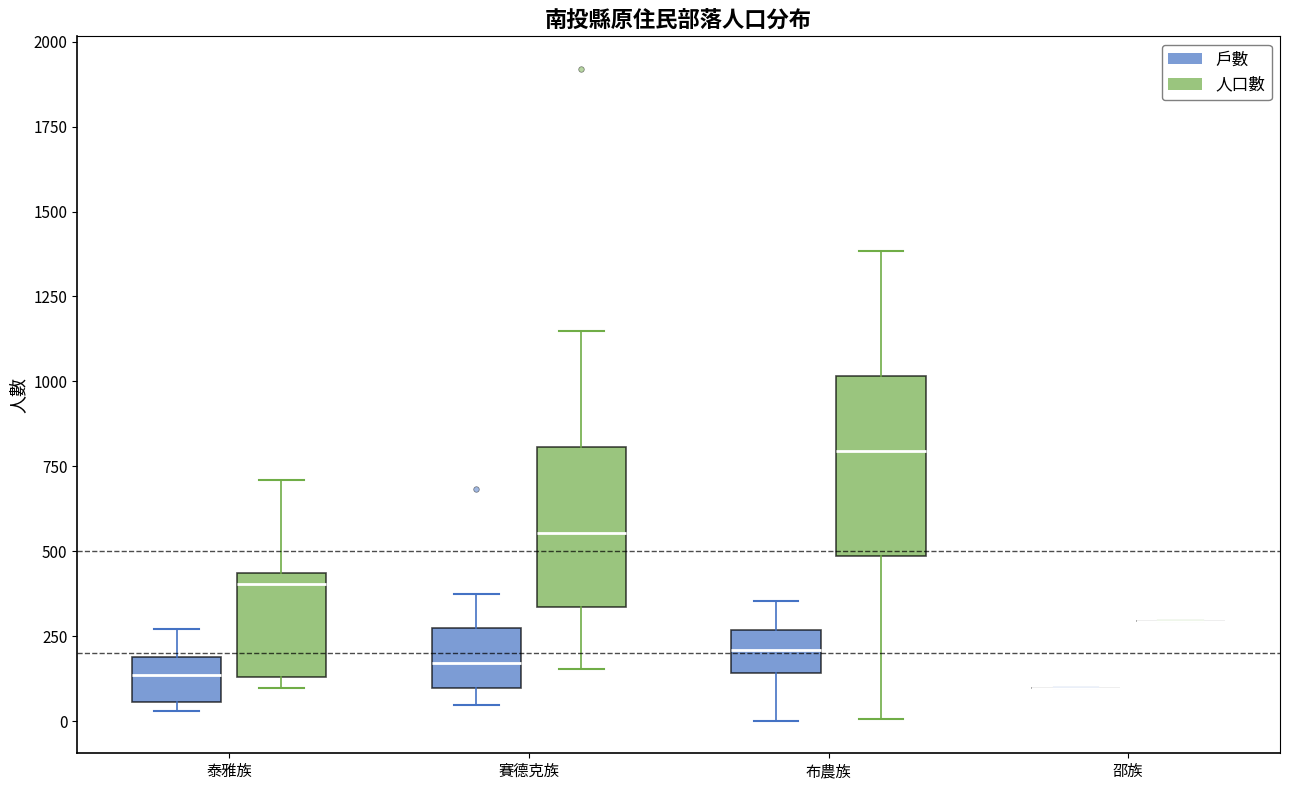

Reading left to right, transcribe this box plot: for each box, give where its median line is, the range the box spans, and where its two whiskers end, as read against the y-axis. The values are not printed on the chart, so give them approximately, as read against the axis.

泰雅族 (戶數): median 150, box 50 to 200, whiskers 50 (just below the box's lower edge) to 250
泰雅族 (人口數): median 400, box 150 to 450, whiskers 100 to 700
賽德克族 (戶數): median 150, box 100 to 250, whiskers 50 to 400
賽德克族 (人口數): median 550, box 350 to 800, whiskers 150 to 1150
布農族 (戶數): median 200, box 150 to 250, whiskers 0 to 350
布農族 (人口數): median 800, box 500 to 1000, whiskers 0 to 1400
邵族 (戶數): box collapsed to a line at 100, whiskers 100 to 100
邵族 (人口數): box collapsed to a line at 300, whiskers 300 to 300